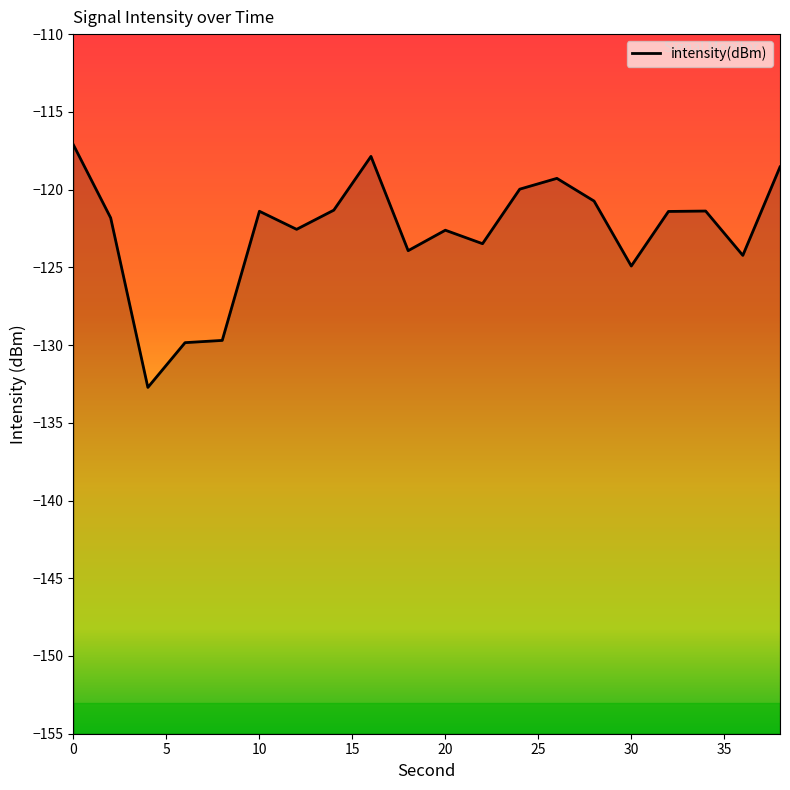

True or false: the data shows -196.9 at 20.

False